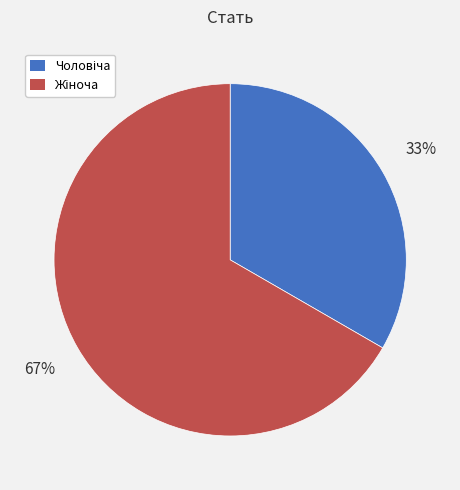

To the nearest percent, what is the average slice percentage?

50%